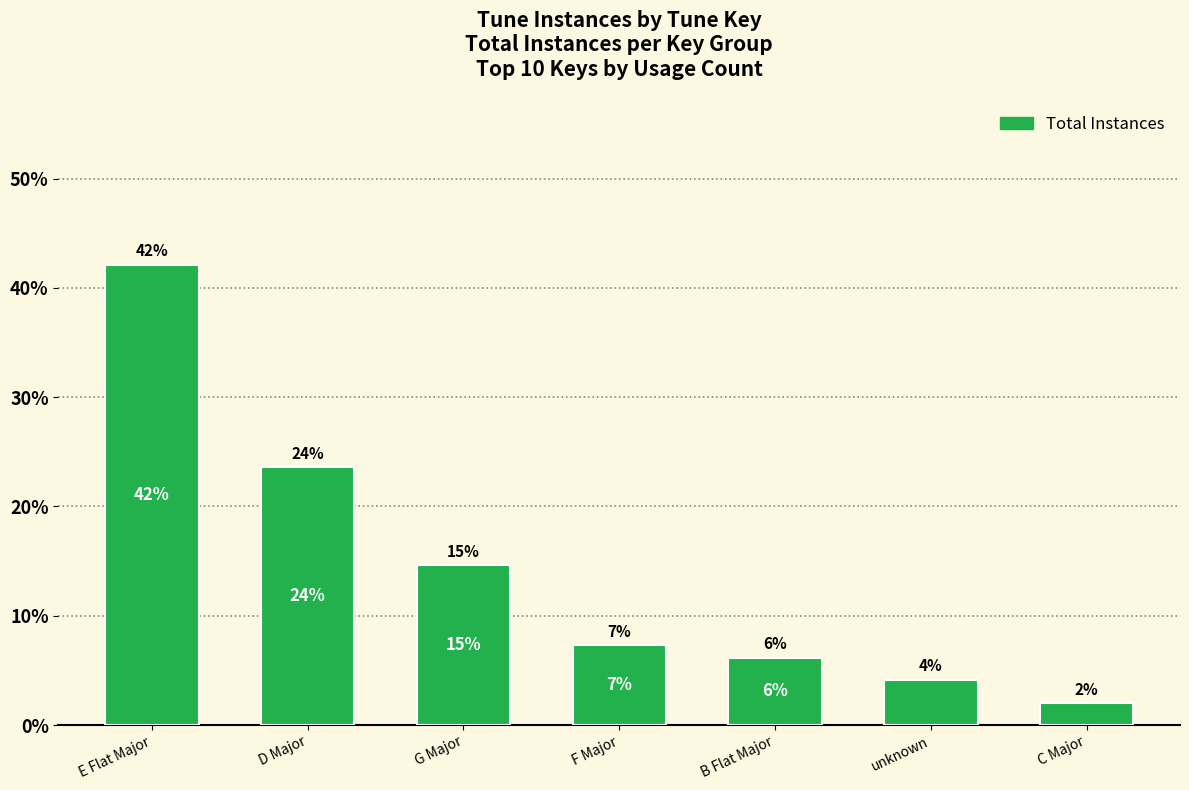

How many bars are there in total?

7